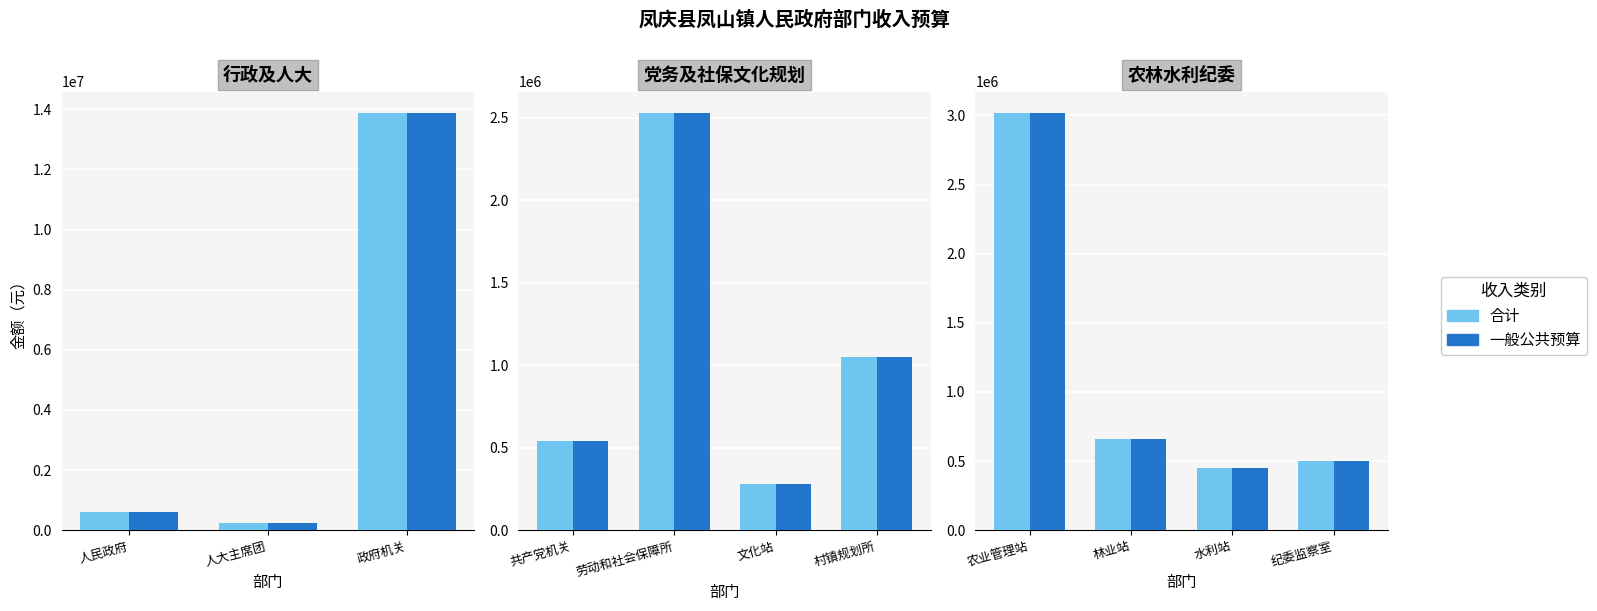

Rank the series by their maximum value, from highest to lowest.

合计, 一般公共预算